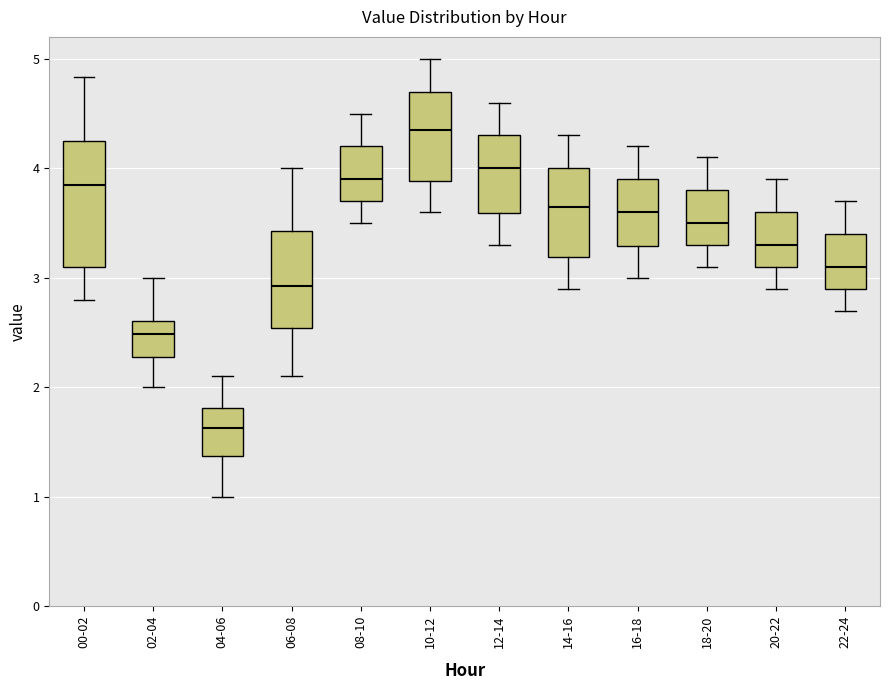

Which box's median line is the lowest?

04-06